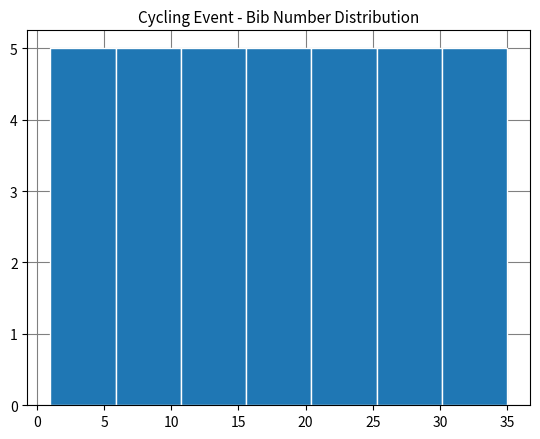

What is the height of the bar covering 25.5 to 30.0 on the x-axis? Neither the bar edges nor the heights are printed on the chart, so give them approximately, as read against the axes.

5